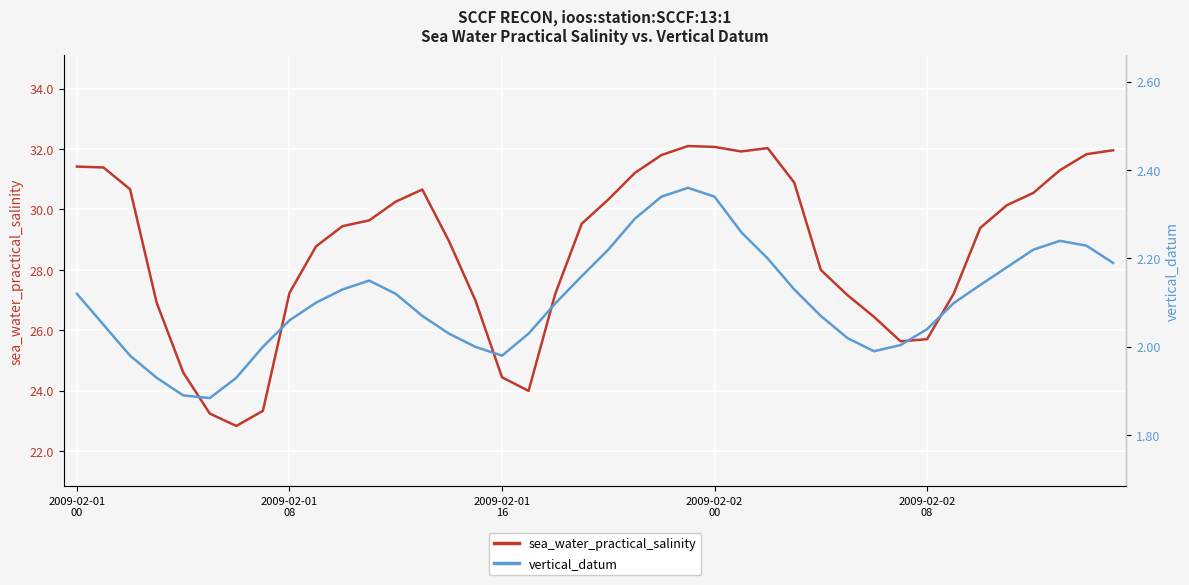

True or false: sea_water_practical_salinity and vertical_datum cross at least once.

False